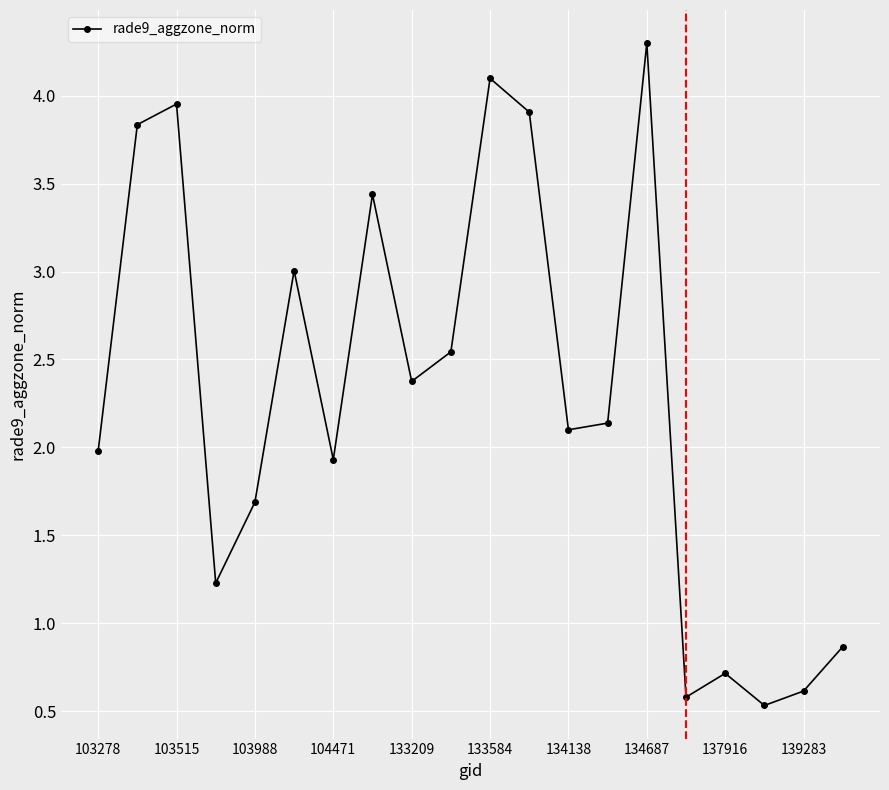

How many interior local peaks (higher than both neighbors) does the data have?

6